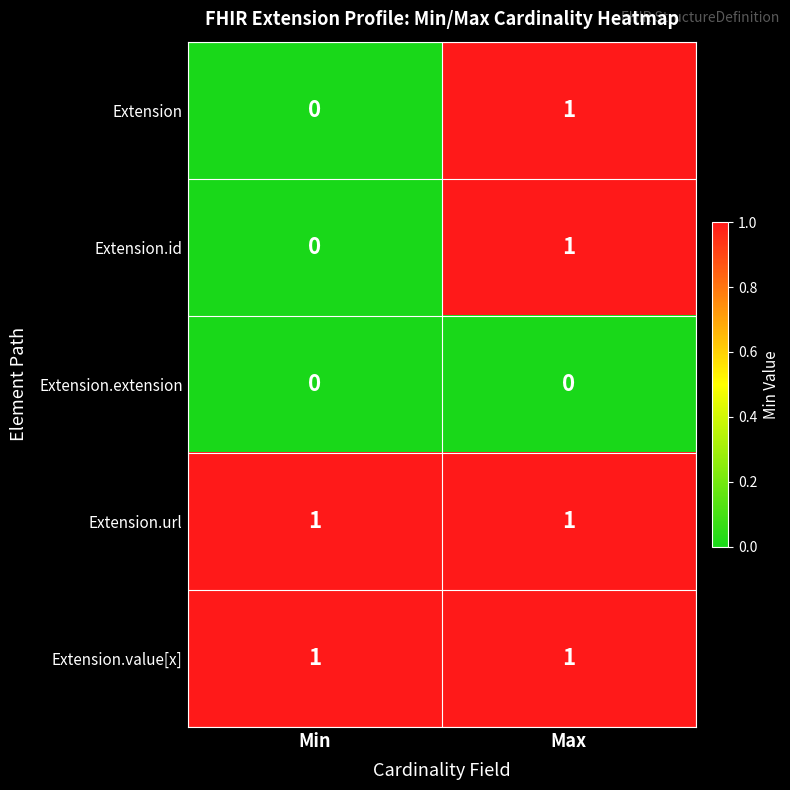

At how many categories does at least one series exceed 0?

2